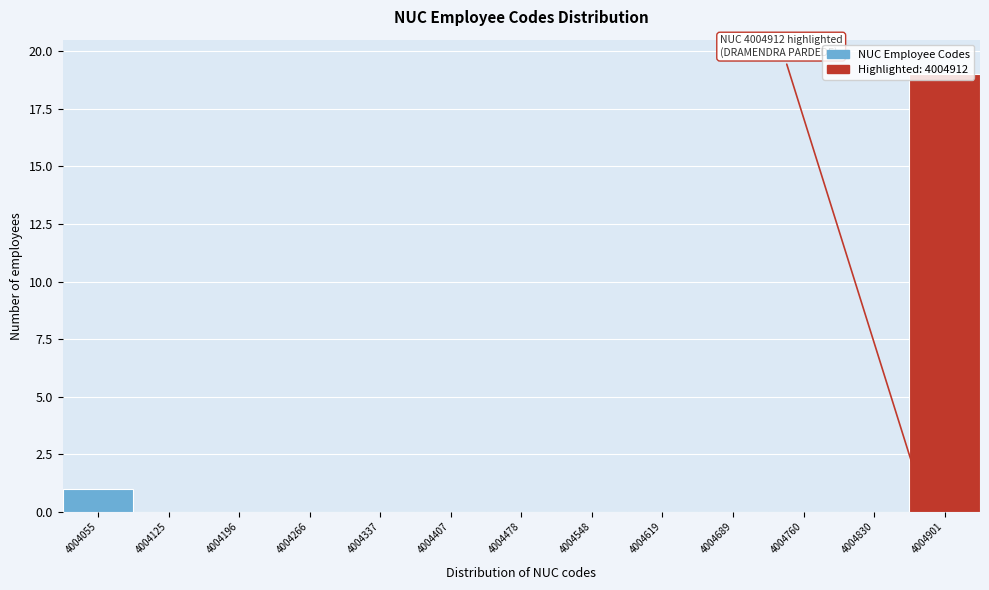

Which has a higher value, 4004337 or 4004901?

4004901